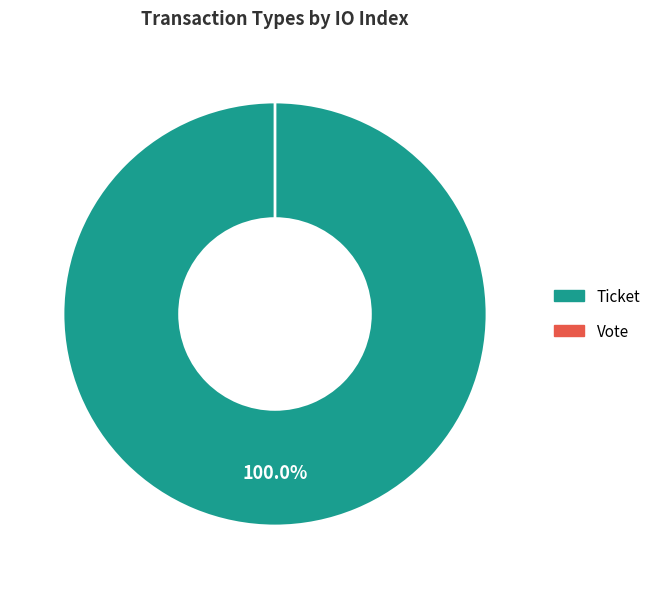

Which category has the biggest portion of the pie?

Ticket